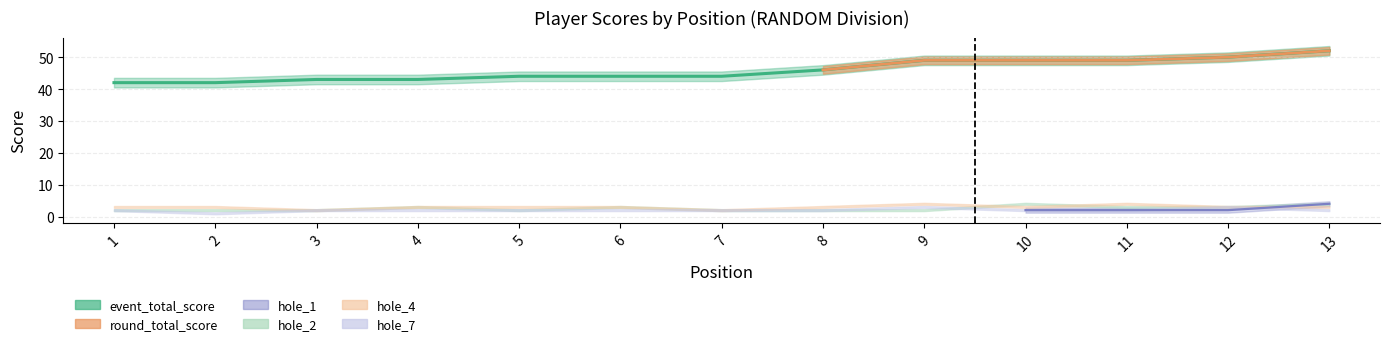

Between 10 and 12, which series saw the biggest shift?

event_total_score